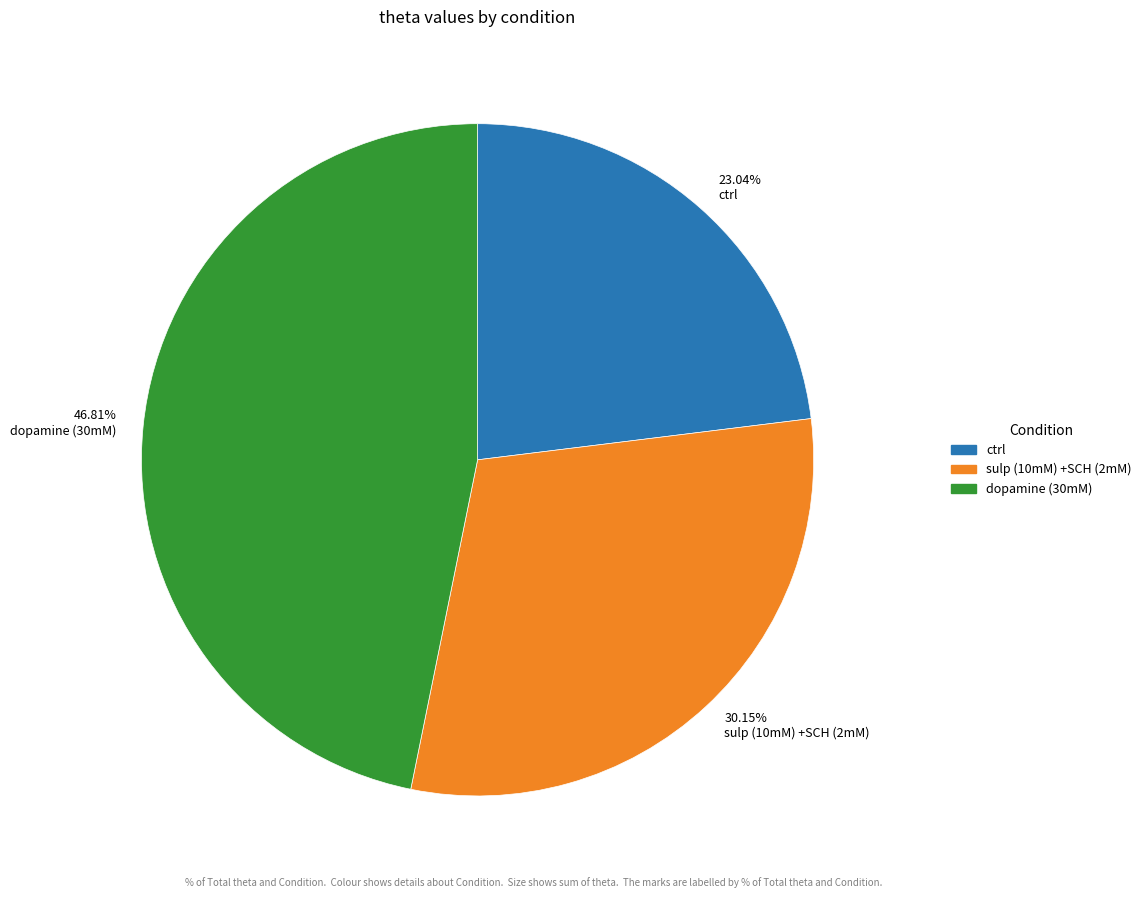

Which has a higher value, 23.04% ctrl or 30.15% sulp (10mM) +SCH (2mM)?

30.15% sulp (10mM) +SCH (2mM)